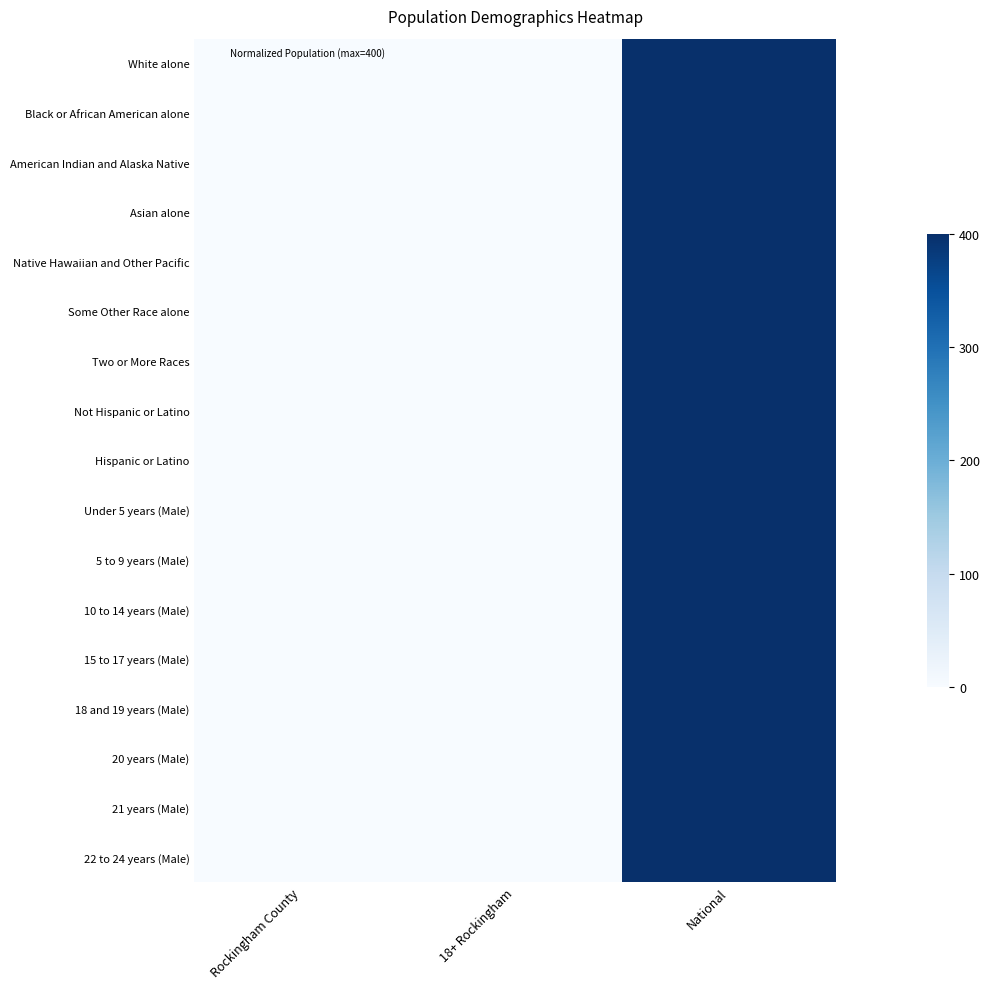

At how many categories does at least one series exceed 343?

1